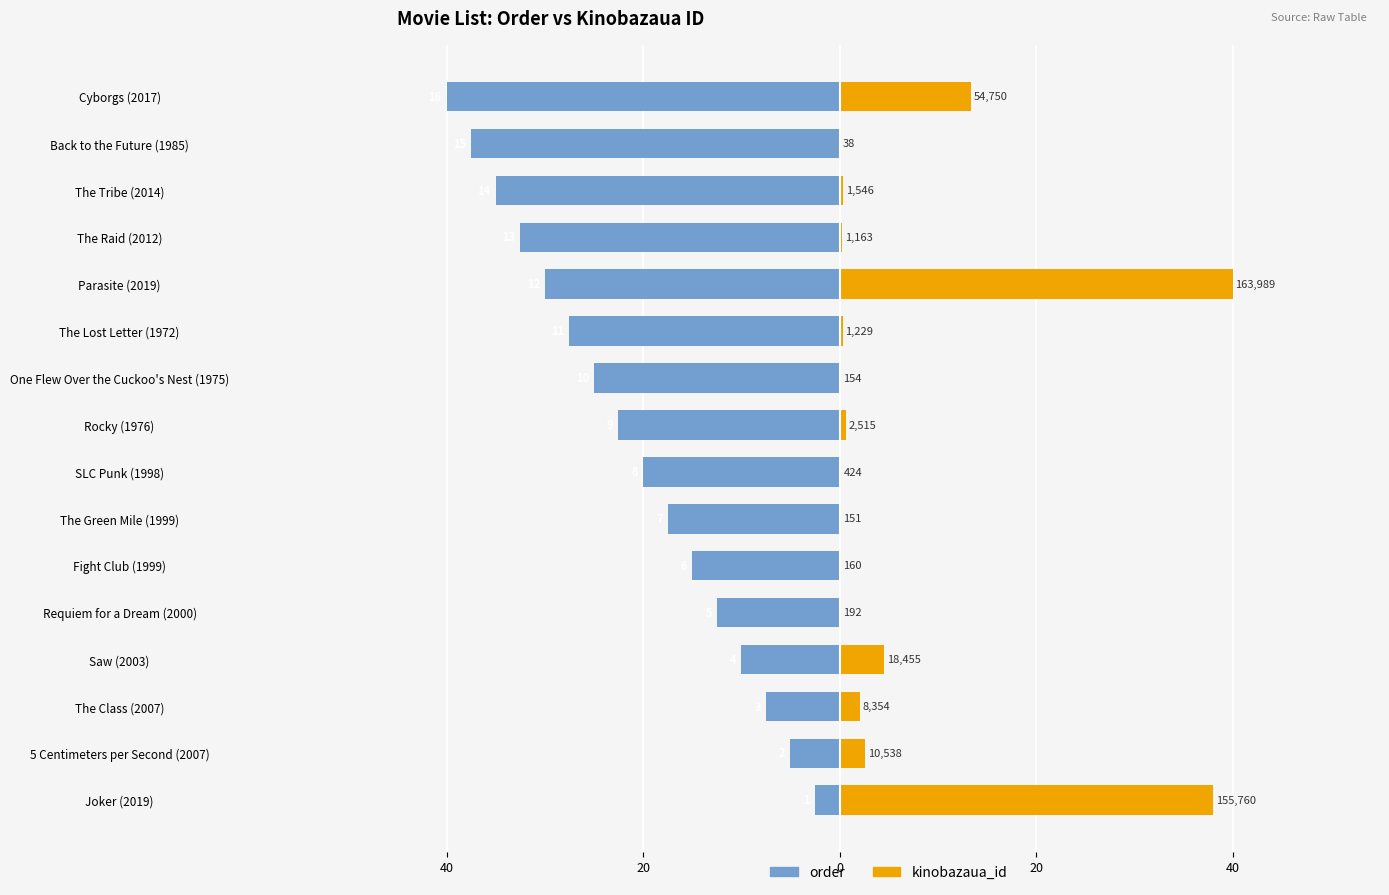

What is the difference between the order values at The Class (2007) and 5 Centimeters per Second (2007)?

2.5